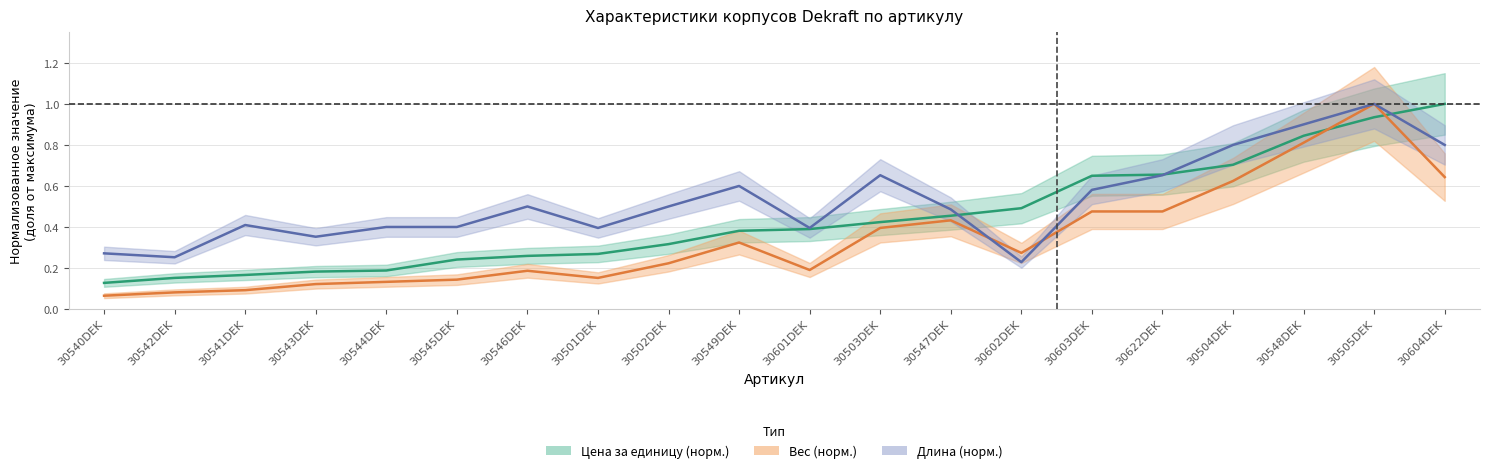

At which category does the chart reach its peak across all series?

30604DEK